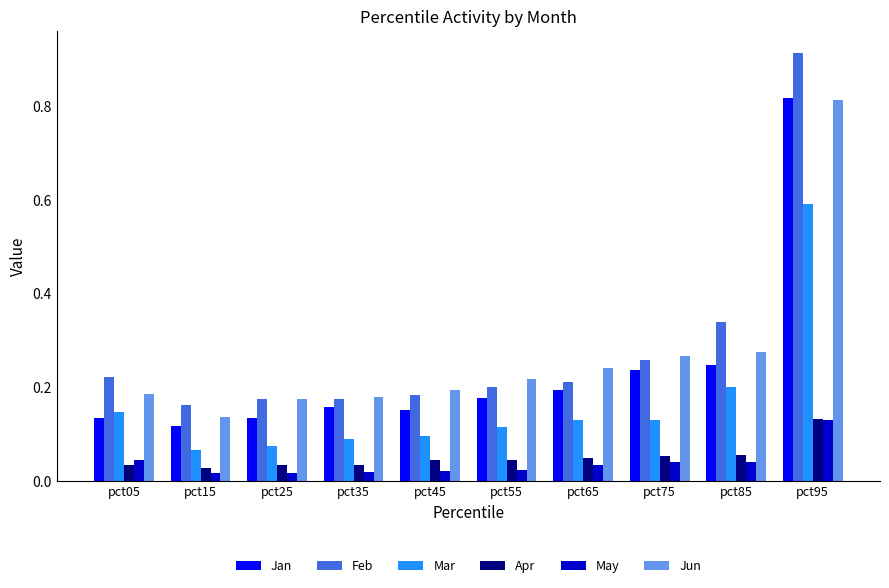

At how many categories does at least one series exceed 0?

10